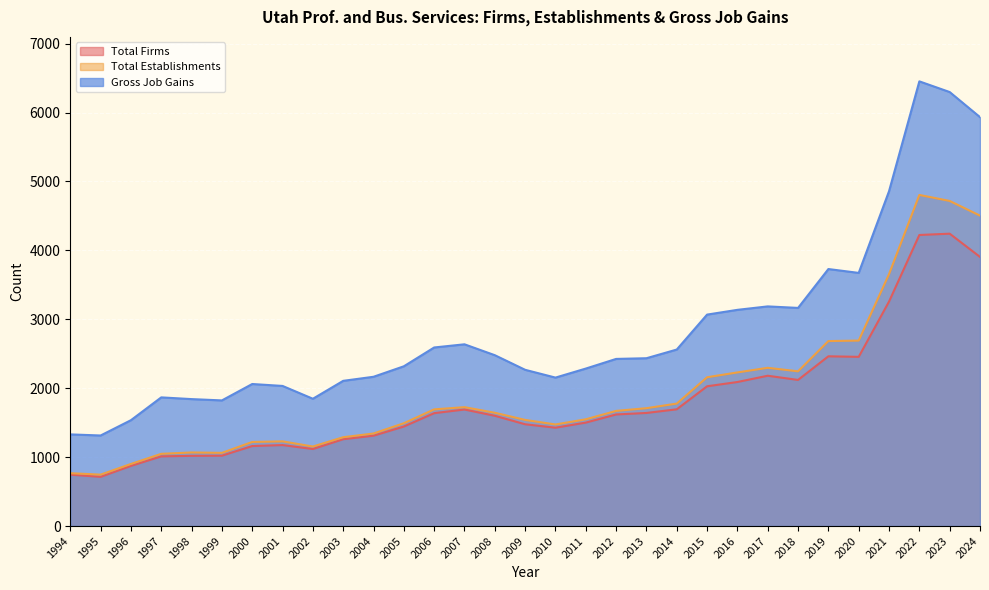

What is the value of the Total Firms point at the 19th from the left?

1619